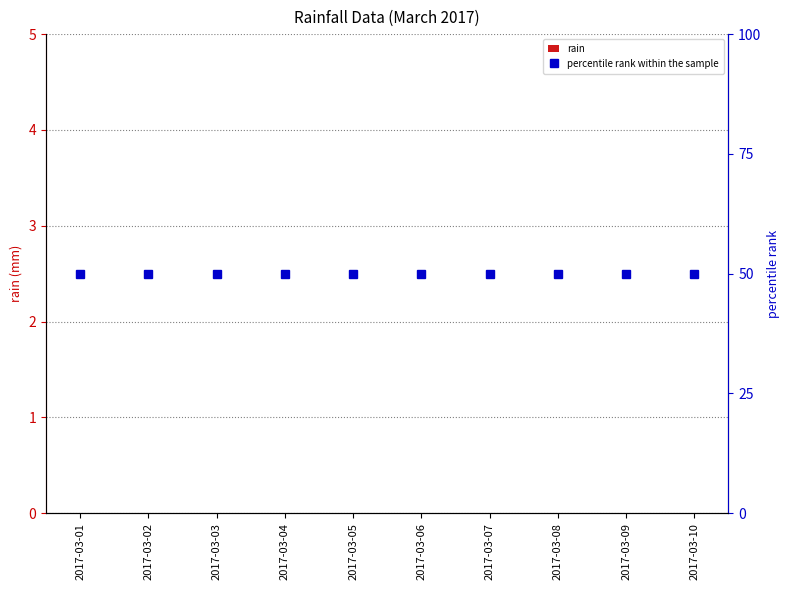

Rank the categories by rain value from lowest to highest.

2017-03-01, 2017-03-02, 2017-03-03, 2017-03-04, 2017-03-05, 2017-03-06, 2017-03-07, 2017-03-08, 2017-03-09, 2017-03-10